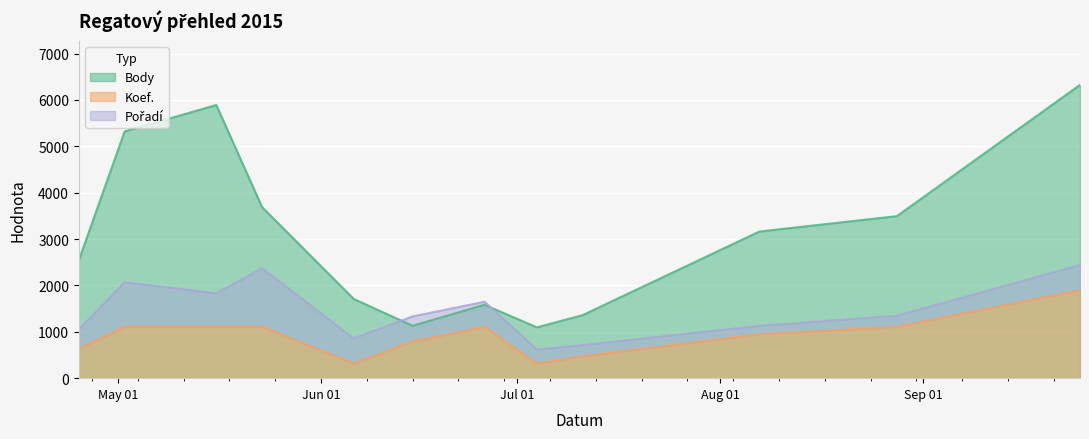

What is the value of the Body point at the 9th from the left?

1360.0